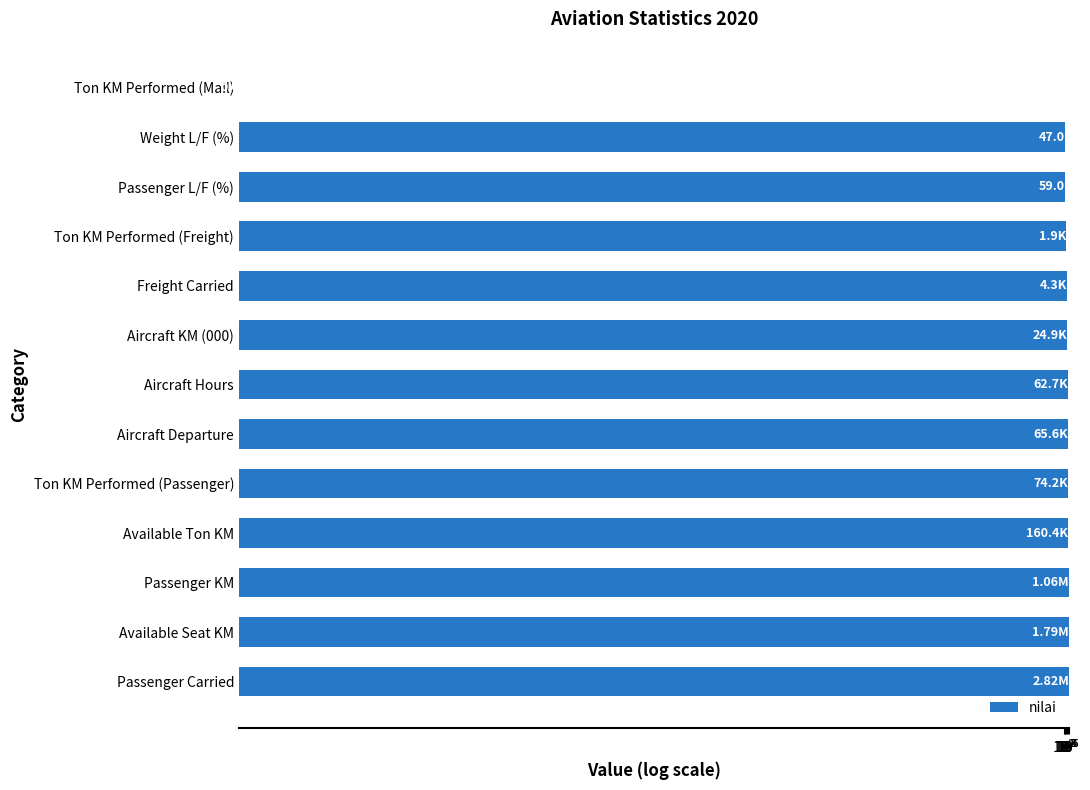

Reading left to right, list all the values displayed in this chart.

2816896	1789804	1059908	160417	74194	65600	62669	24858	4306	1854	59	47	0